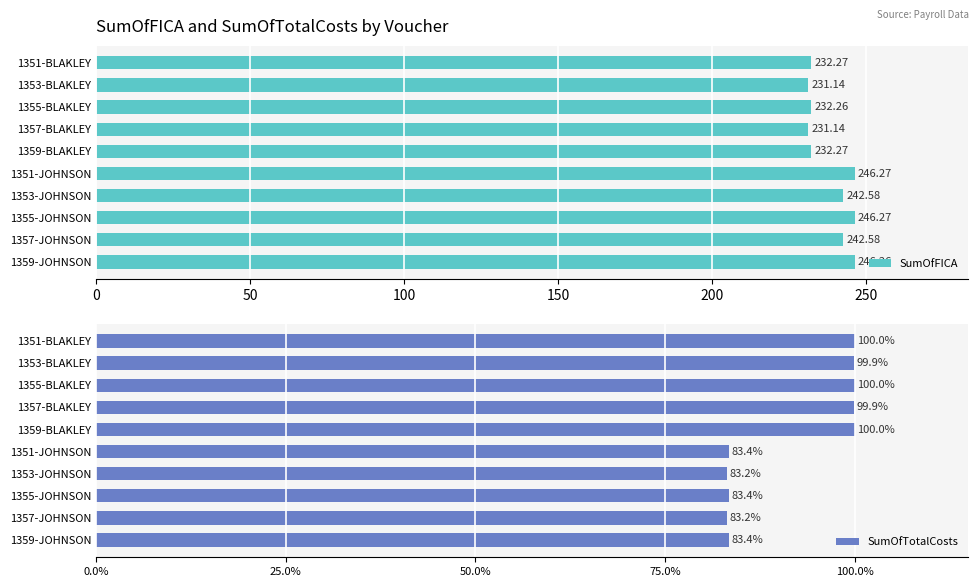

Reading left to right, extract all data points from this chart.

SumOfFICA: 232.3	231.1	232.3	231.1	232.3	246.3	242.6	246.3	242.6	246.3
SumOfTotalCosts: 1710.9	1709.7	1710.8	1709.7	1710.9	1427.4	1423.7	1427.4	1423.7	1427.3